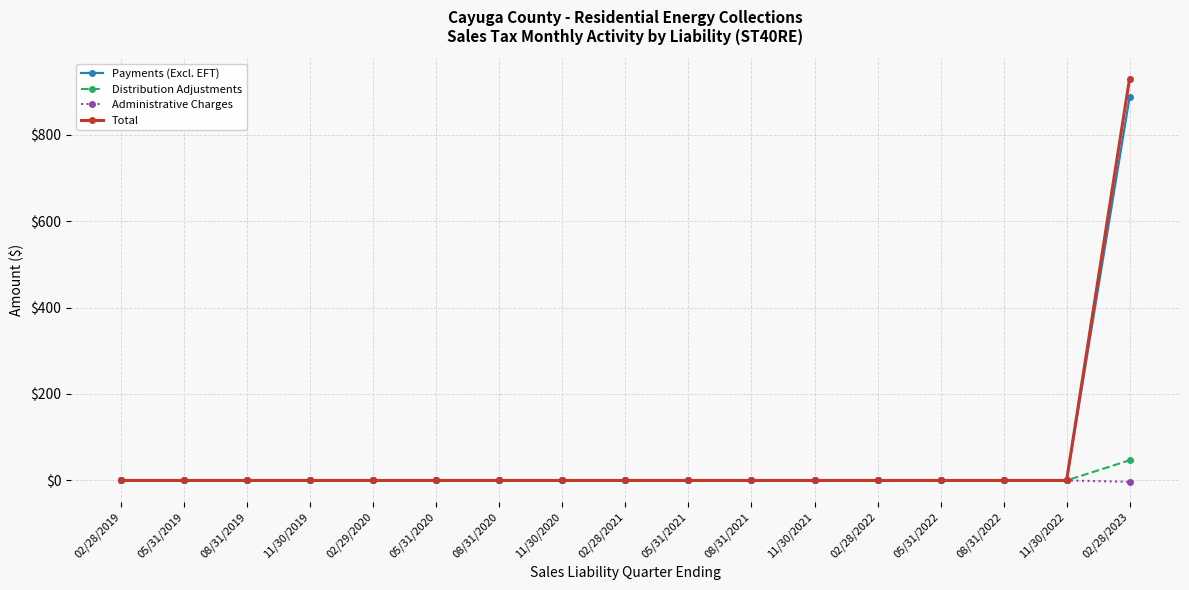

What is the total value across all series at 02/28/2023?

1859.3